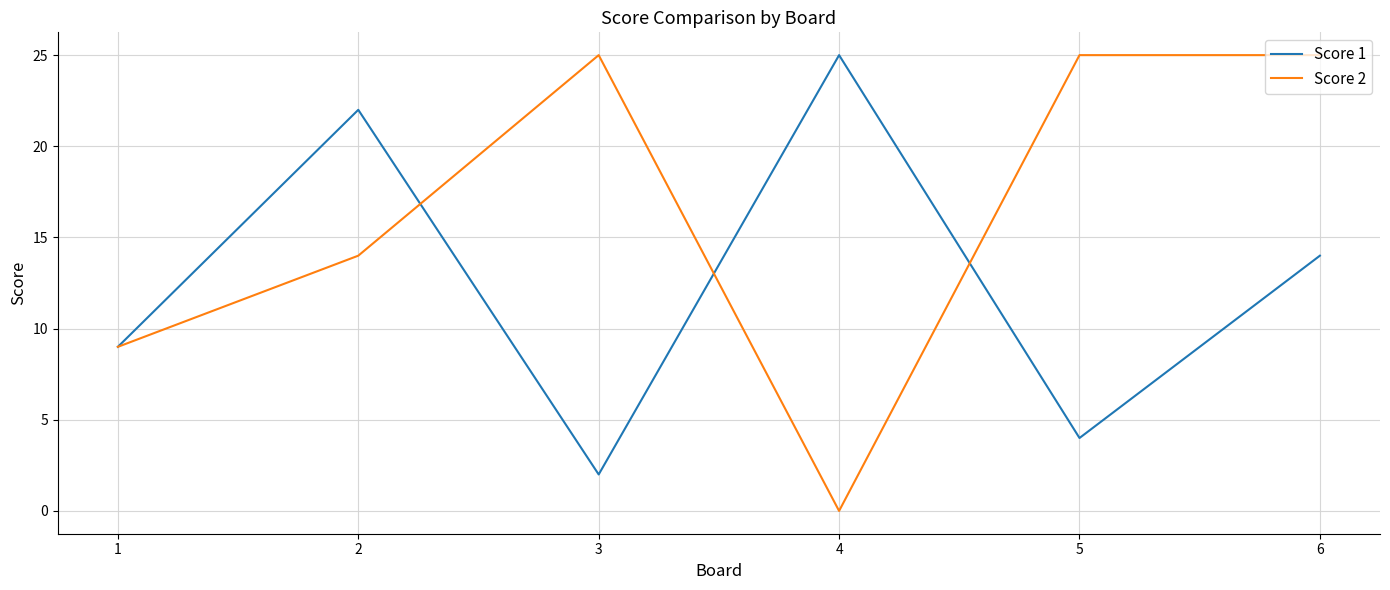

What is the difference between the maximum and minimum values in the Score 1 series?

23